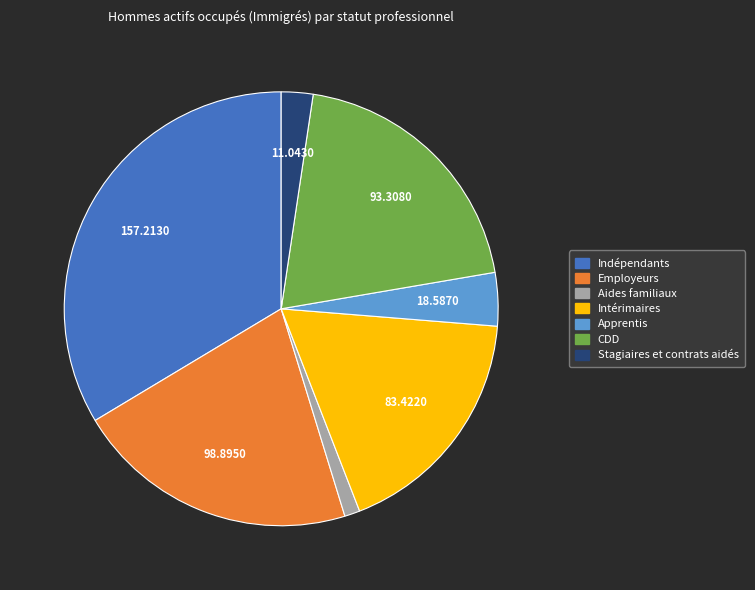

What is the smallest slice in the pie chart?

Aides familiaux